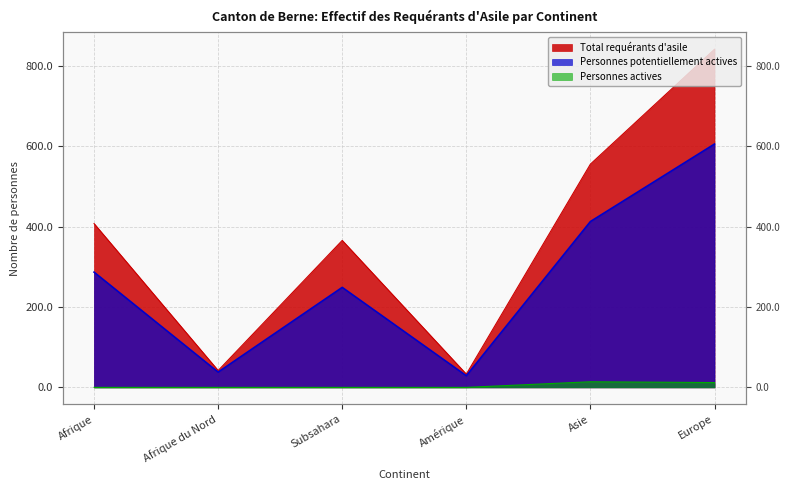

How many interior local peaks does the Total requérants d'asile series have?

1